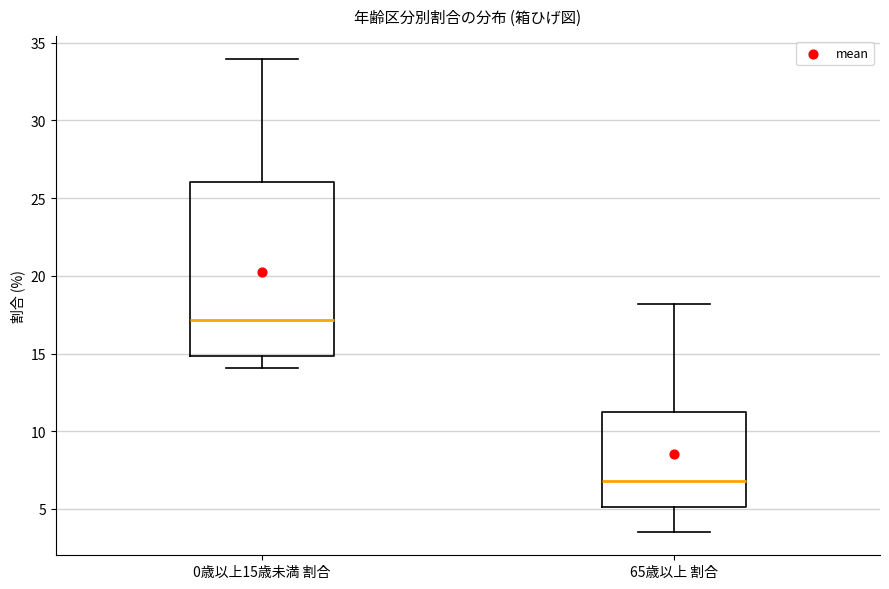

Which box has the highest median line?

0歳以上15歳未満 割合